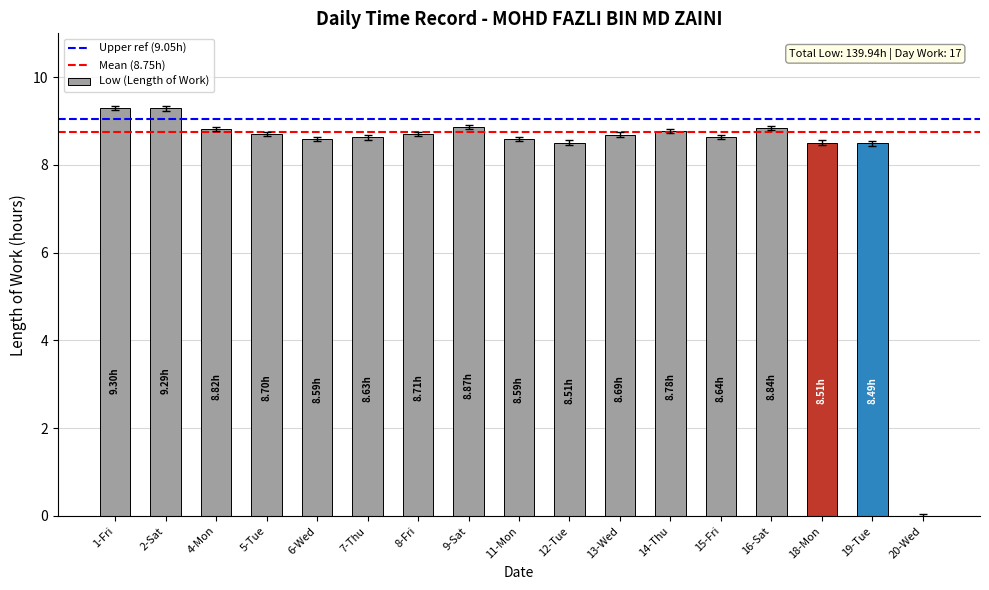

The chart shows a value of 12.4 at 2-Sat. True or false?

False